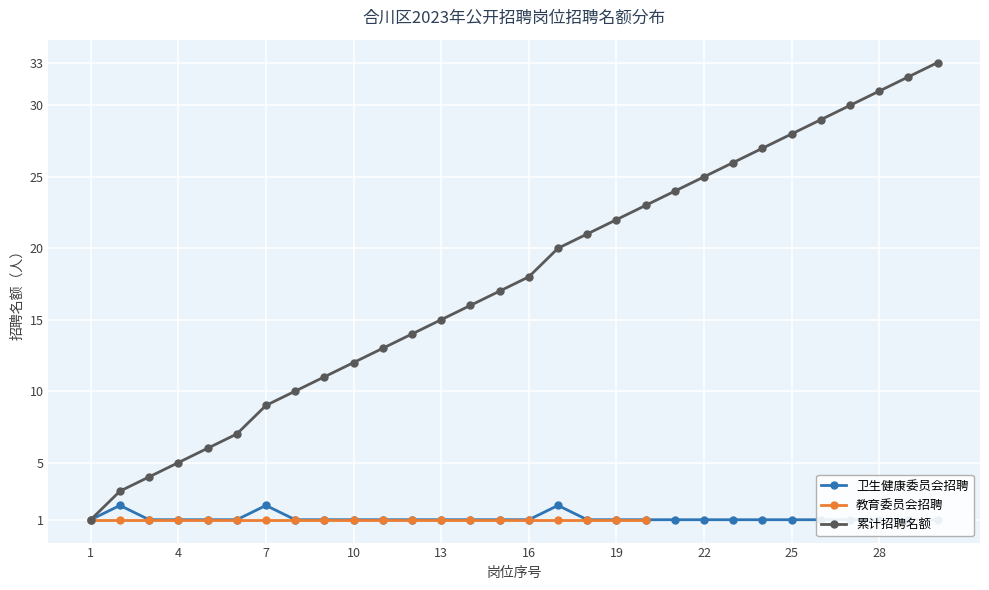

What is the difference between the maximum and minimum values in the 卫生健康委员会 series?

1